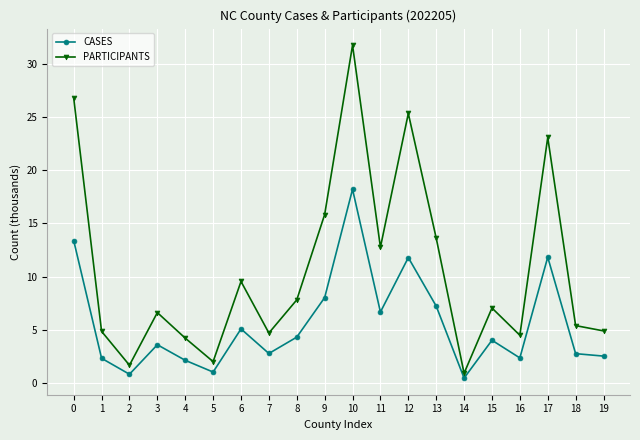

Which series has the widest spread of values?

PARTICIPANTS